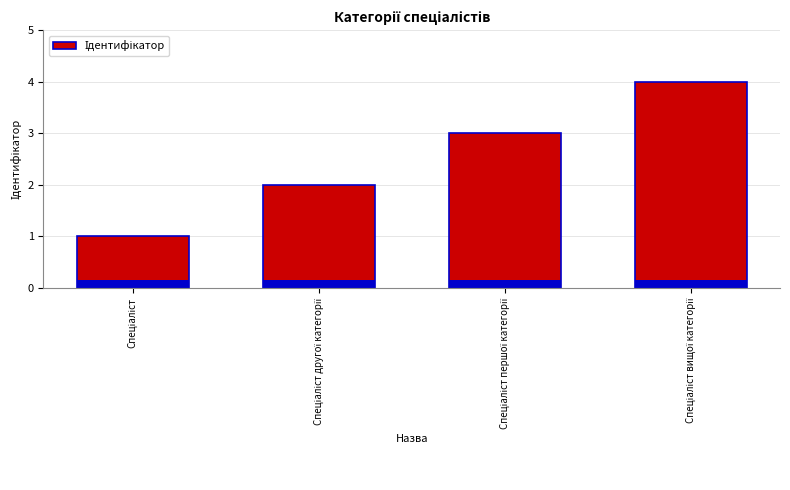

Reading left to right, what are all the values shown in this chart?

1	2	3	4